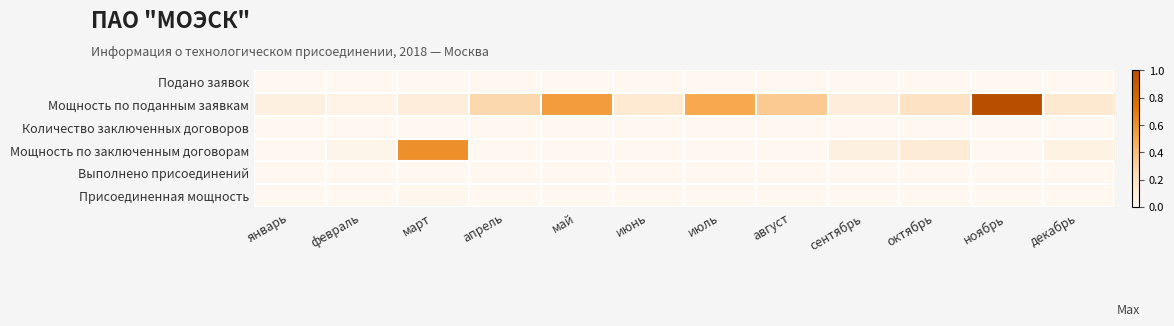

List the series in order of their peak value, highest first.

Мощность по поданным заявкам, Мощность по заключенным договорам, Присоединенная мощность, Подано заявок, Количество заключенных договоров, Выполнено присоединений